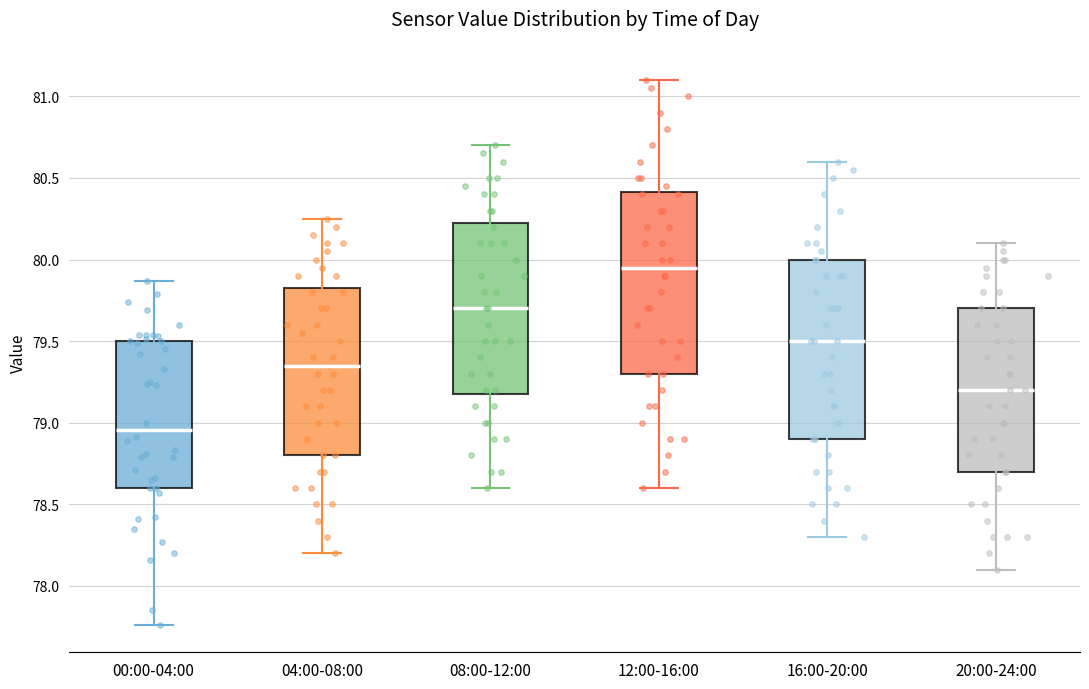

Reading left to right, read every box against the y-axis: the position of its median line, the range the box covers, and the ends of its whiskers. The values are not printed on the chart, so give them approximately, as read against the axis.

00:00-04:00: median 78.95, box 78.60 to 79.50, whiskers 77.75 to 79.85
04:00-08:00: median 79.35, box 78.80 to 79.85, whiskers 78.20 to 80.25
08:00-12:00: median 79.70, box 79.20 to 80.25, whiskers 78.60 to 80.70
12:00-16:00: median 79.95, box 79.30 to 80.40, whiskers 78.60 to 81.10
16:00-20:00: median 79.50, box 78.90 to 80.00, whiskers 78.30 to 80.60
20:00-24:00: median 79.20, box 78.70 to 79.70, whiskers 78.10 to 80.10